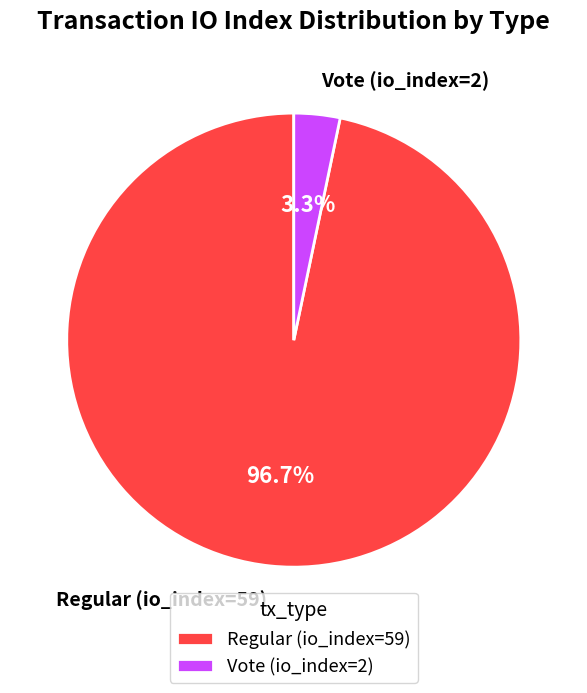

To the nearest percent, what is the average slice percentage?

50%